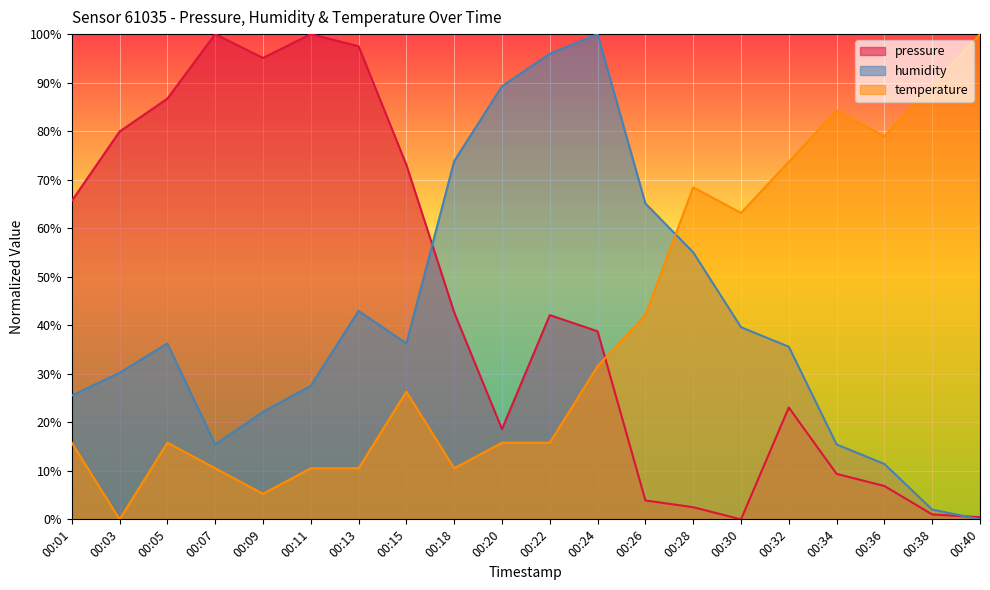

How many lines are shown in the chart?

3